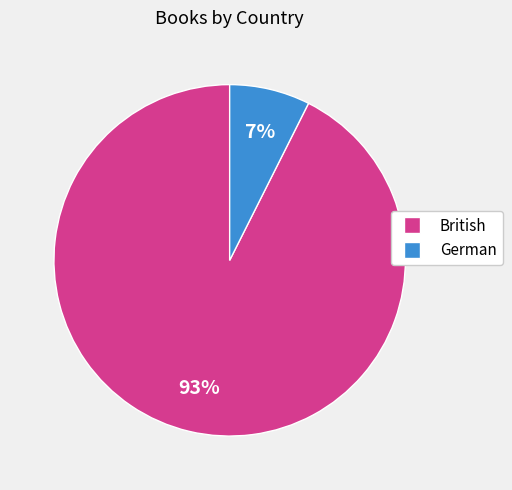

How many slices are in this pie chart?

2